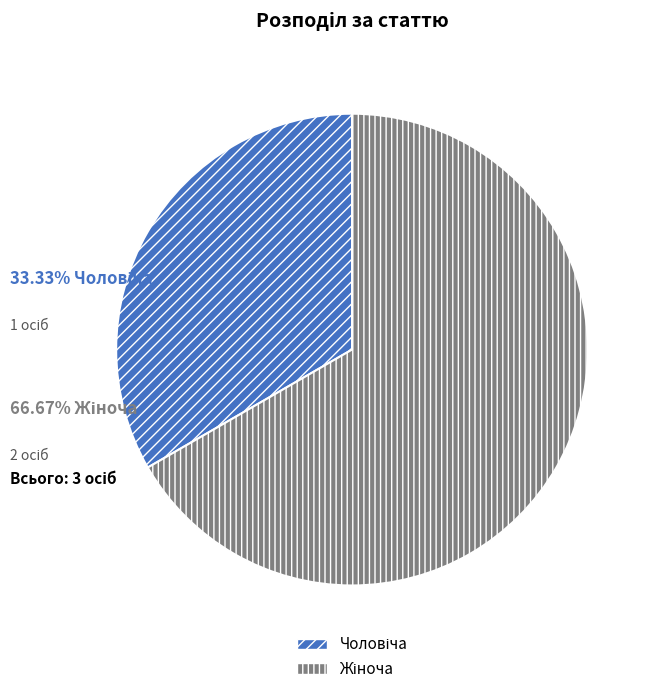

Does any single category account for the majority?

Yes